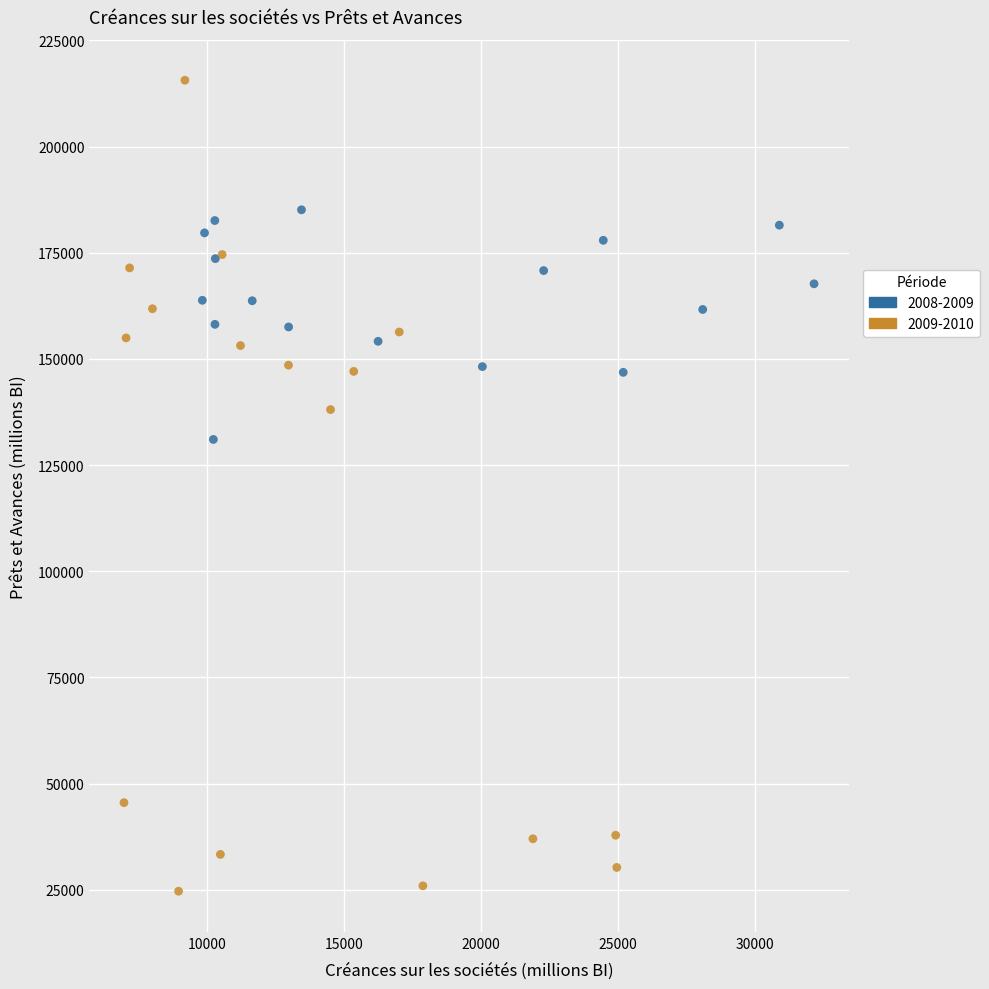

Which series reaches the minimum Y coordinate?

2009-2010